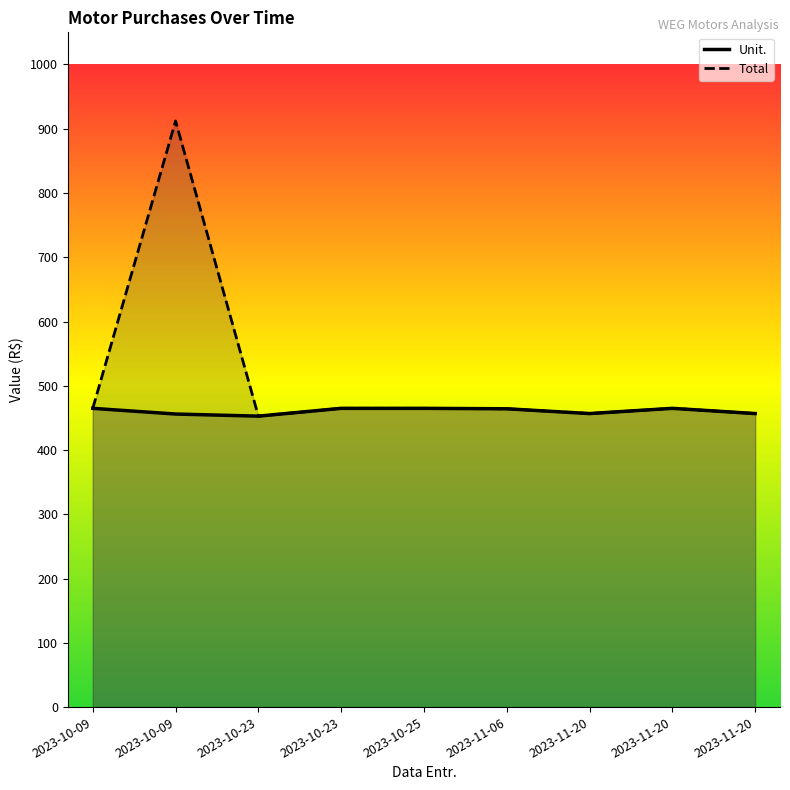

At which label does Unit. first exceed 464?

2023-10-09